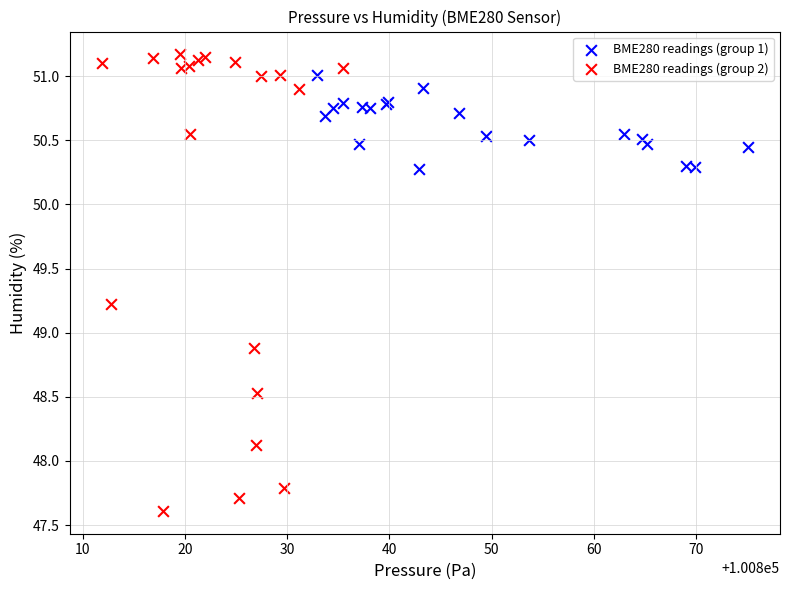

Which series contains the highest Y value?

BME280 readings (group 2)